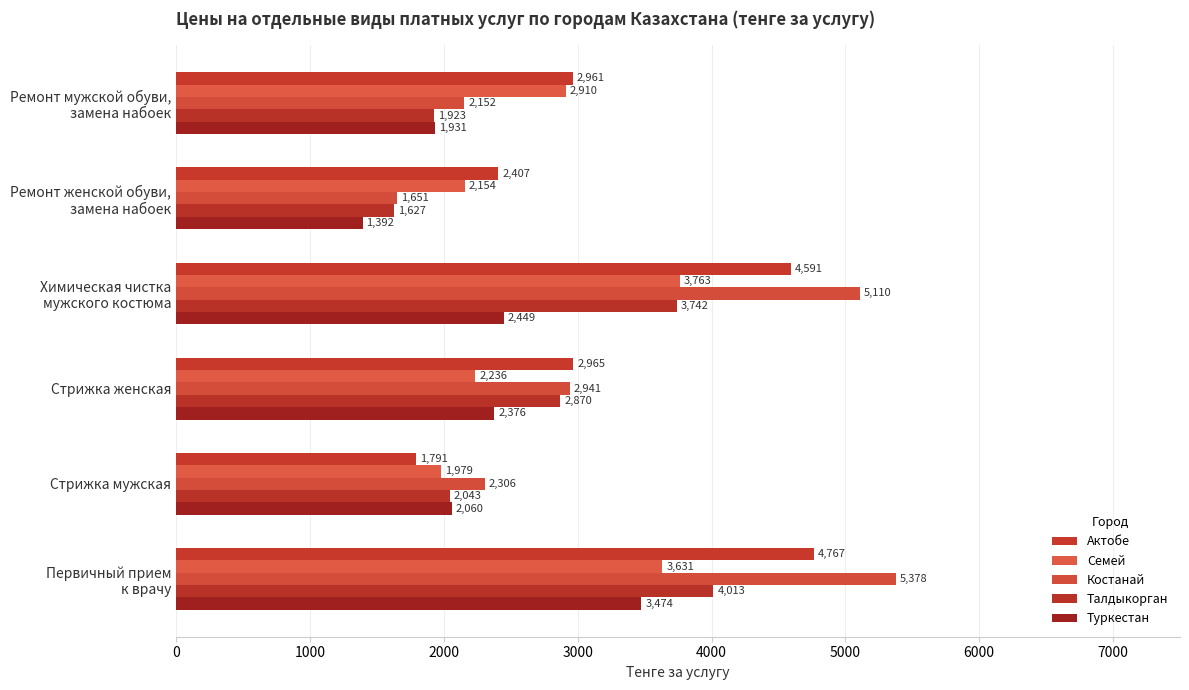

What is the average value of the Актобе series?

3247